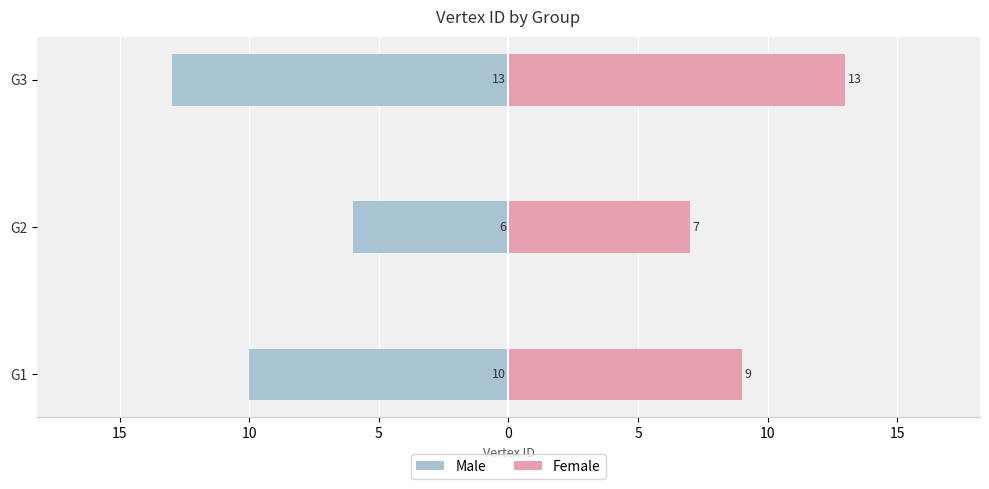

What is the sum of all Female values?

29